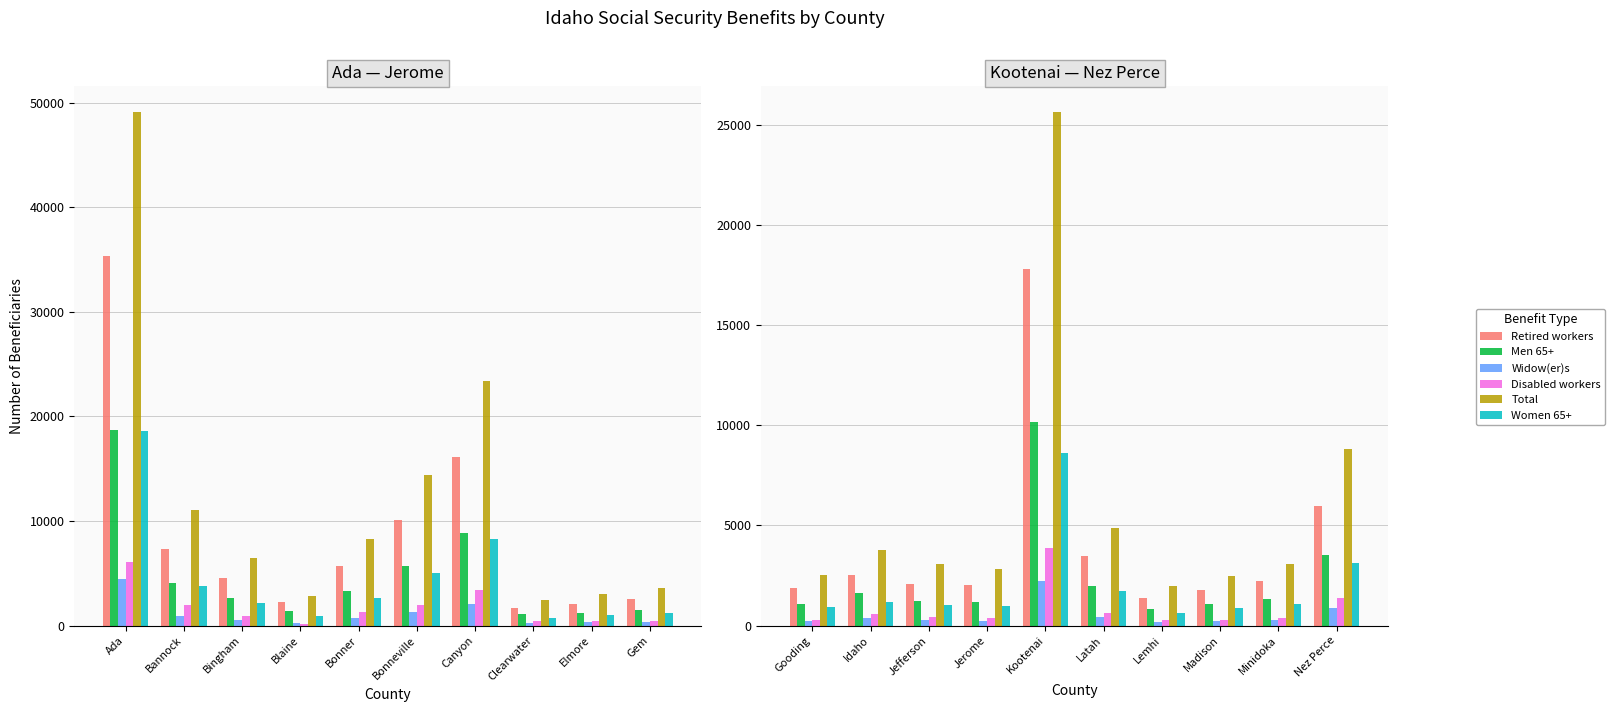

How many categories are shown in the chart?

10